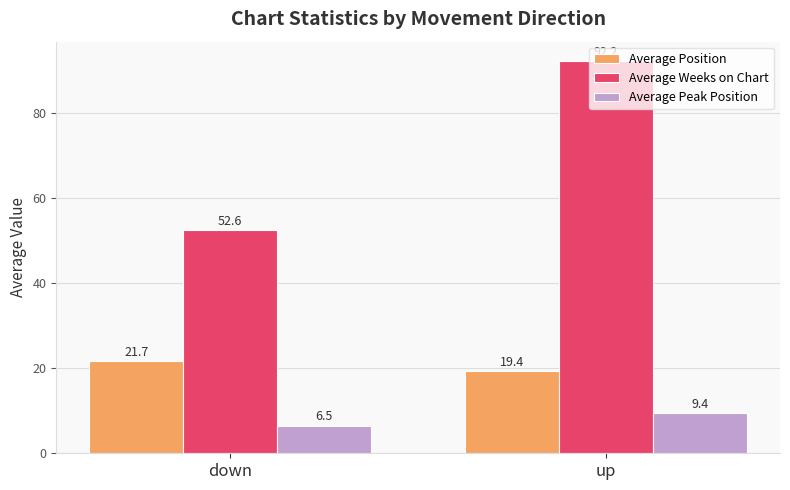

Which series has the largest total across all categories?

Average Weeks on Chart